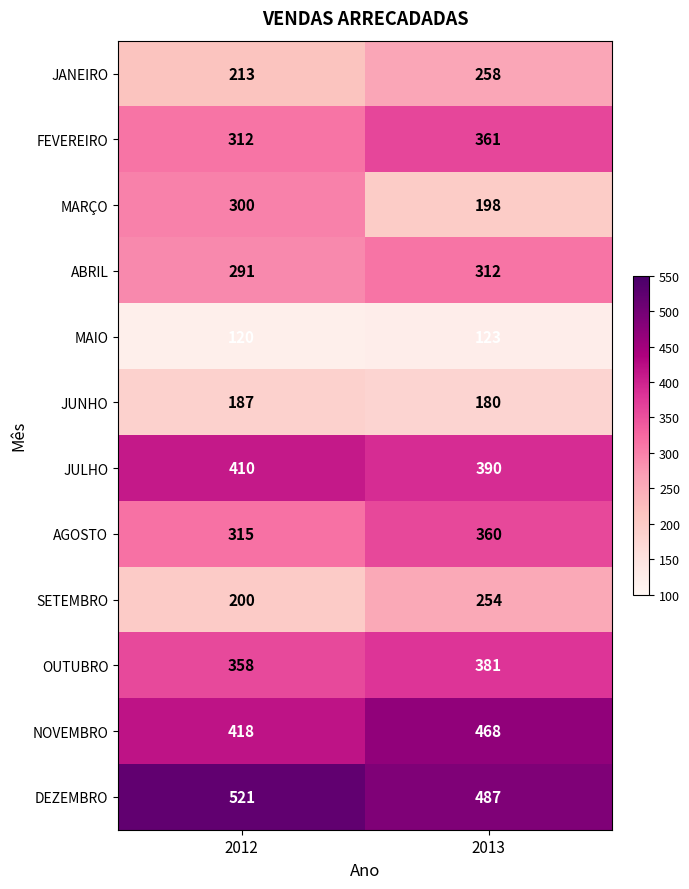

List the series in order of their peak value, highest first.

DEZEMBRO, NOVEMBRO, JULHO, OUTUBRO, FEVEREIRO, AGOSTO, ABRIL, MARÇO, JANEIRO, SETEMBRO, JUNHO, MAIO